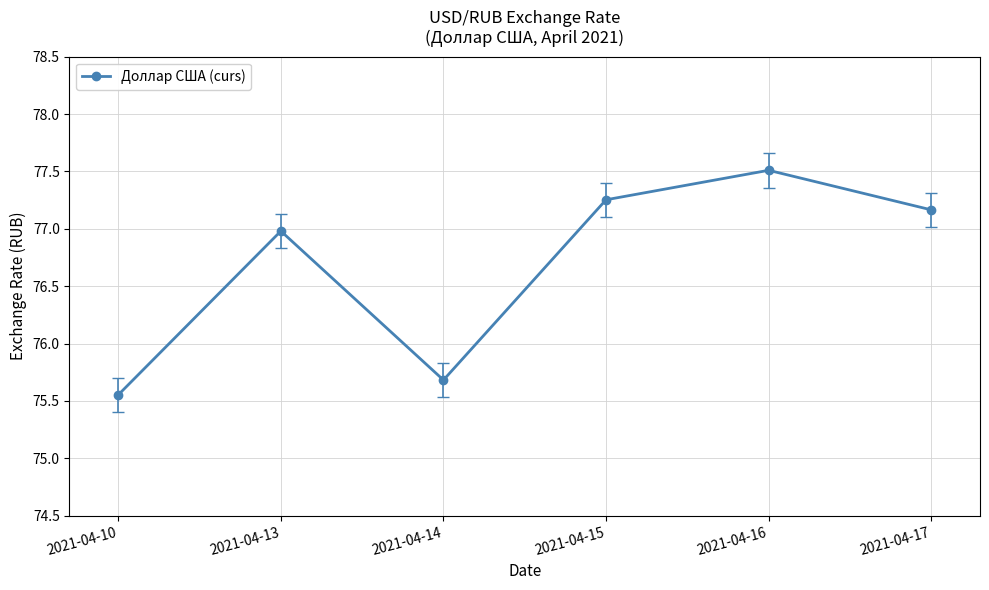

What is the change in value from 2021-04-13 to 2021-04-16?

+0.5